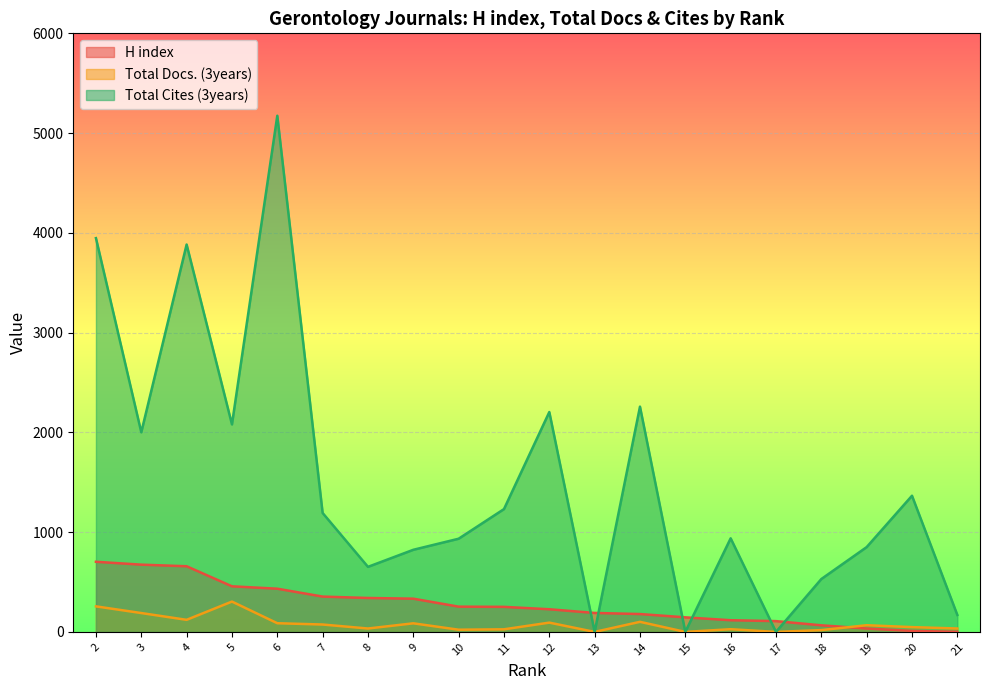

What is the difference between the second highest and minimum values in the H index series?

673